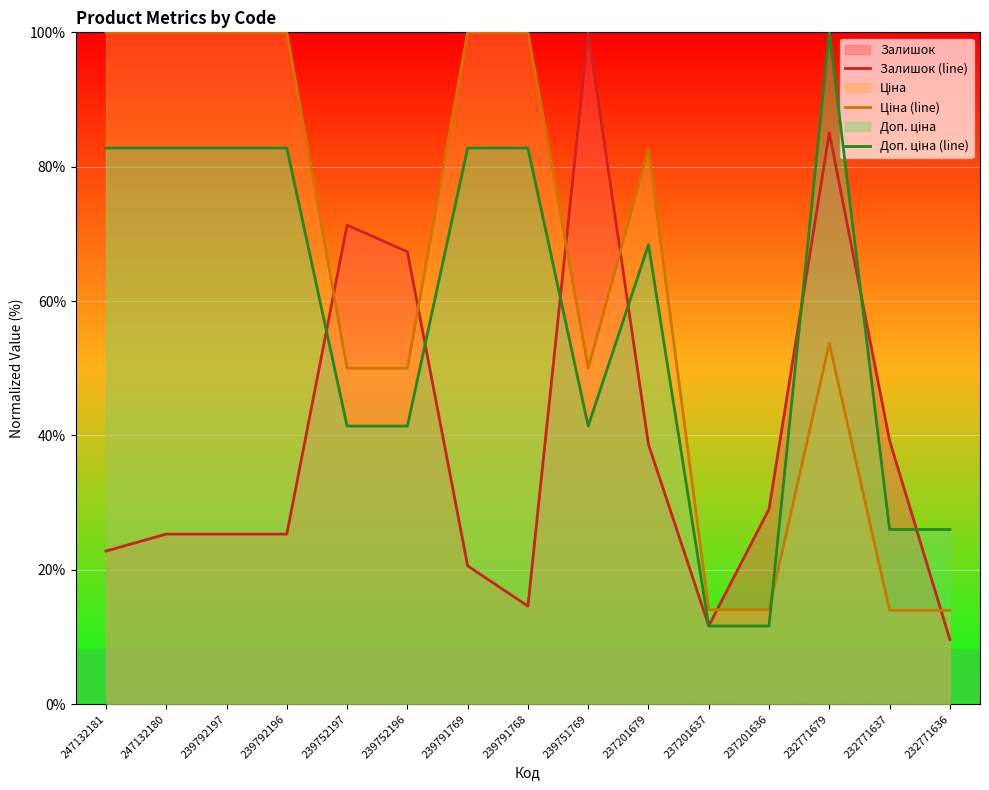

How many data points in Залишок (line) are above 25?

10